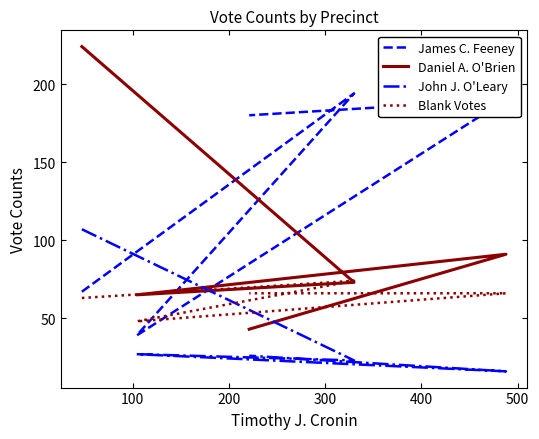

What is the difference between the second highest and minimum values in the James C. Feeney series?

151